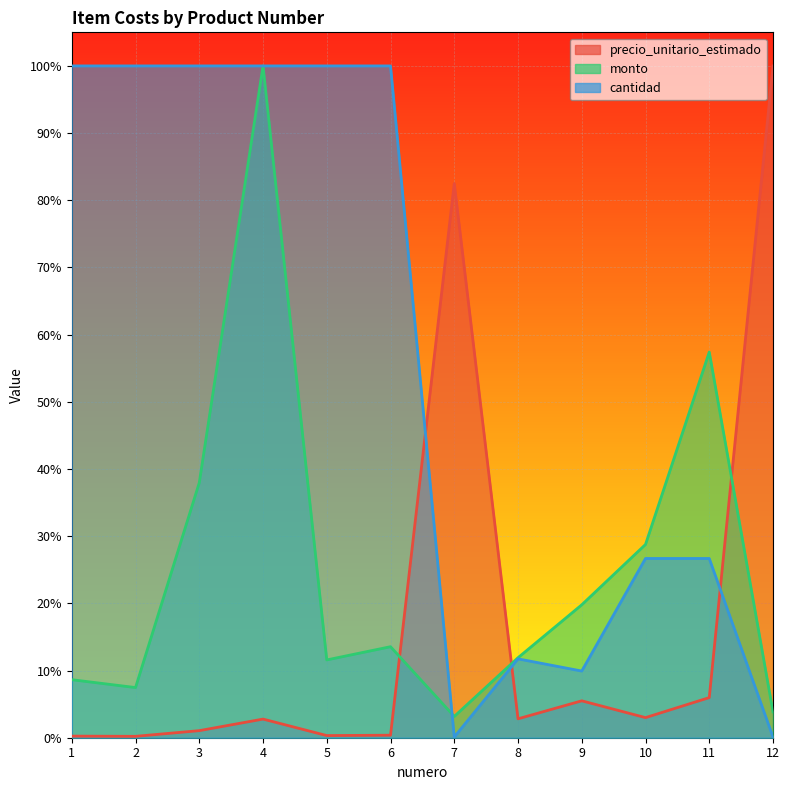

Does the chart display data point markers on the line(s)?

No